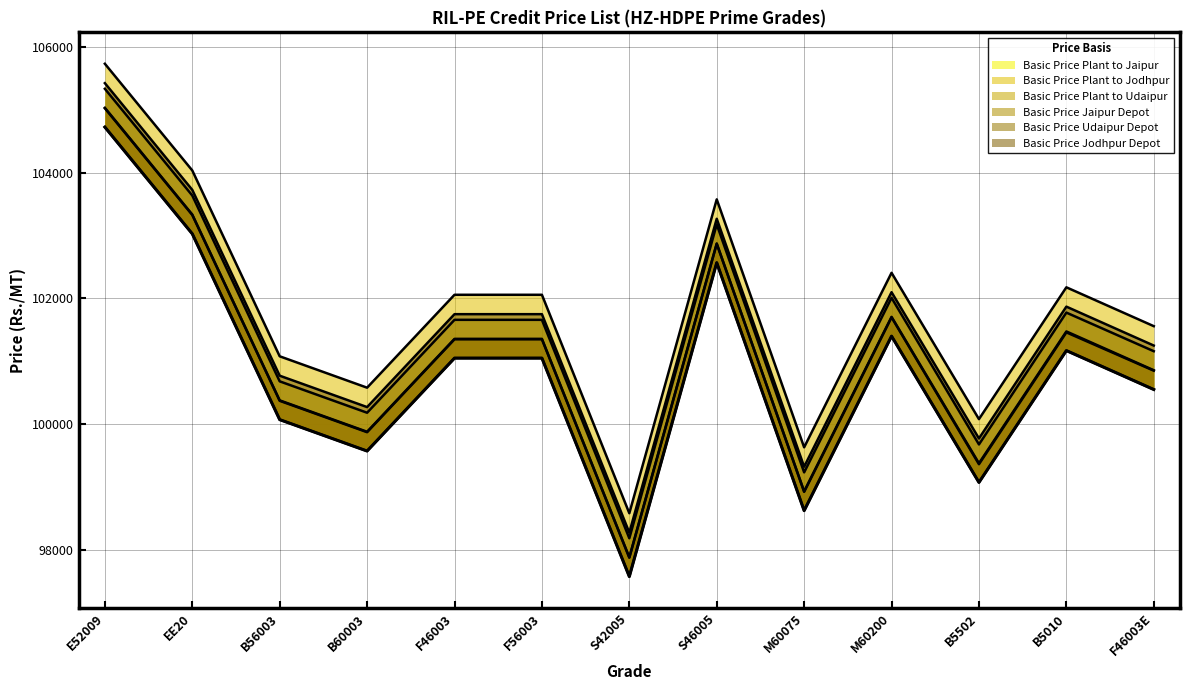

Where does the Basic Price Plant to Jodhpur series first go above 102059?

E52009